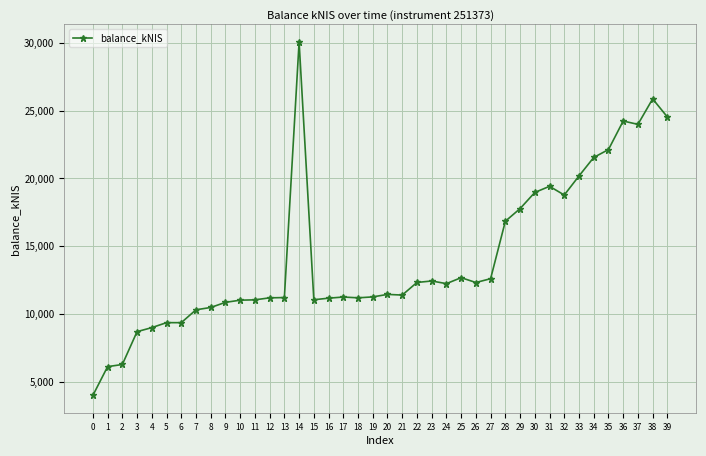

The value at 29 is 17772.9. True or false?

True